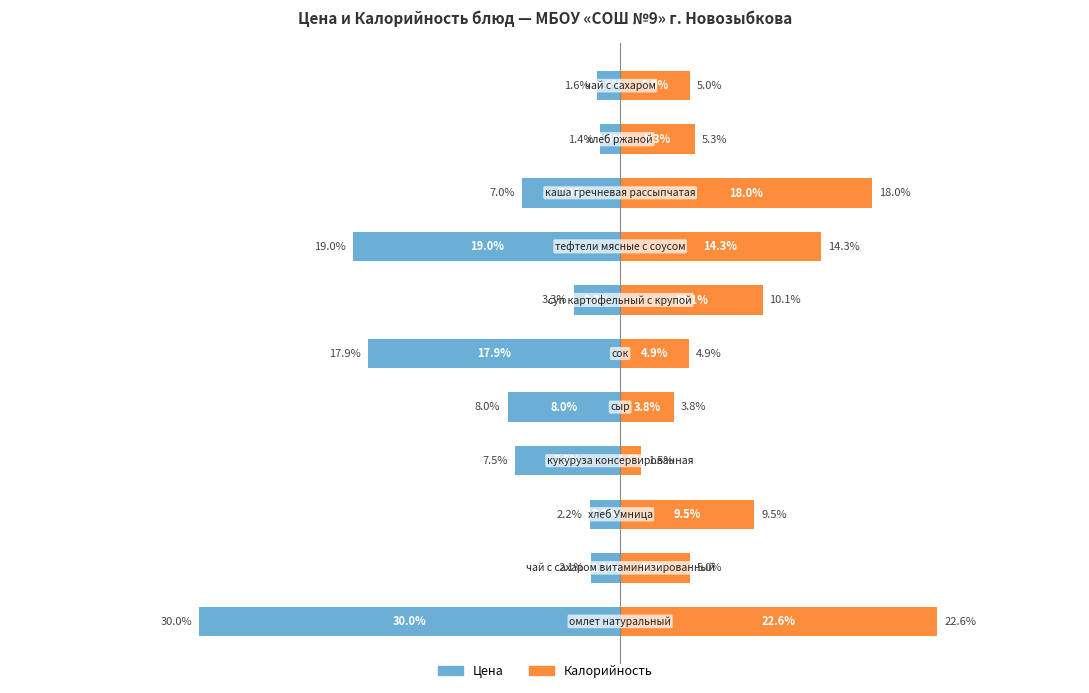

At 4, list the series in order from smallest to largest.

Цена, Калорийность